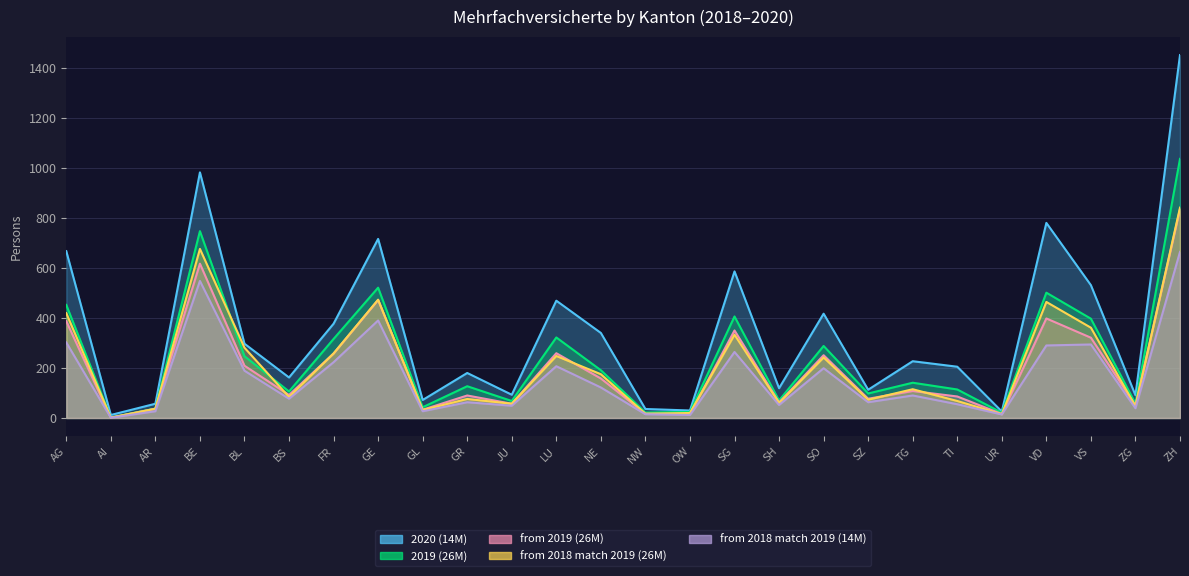

At which category is the sum across all series the highest?

ZH